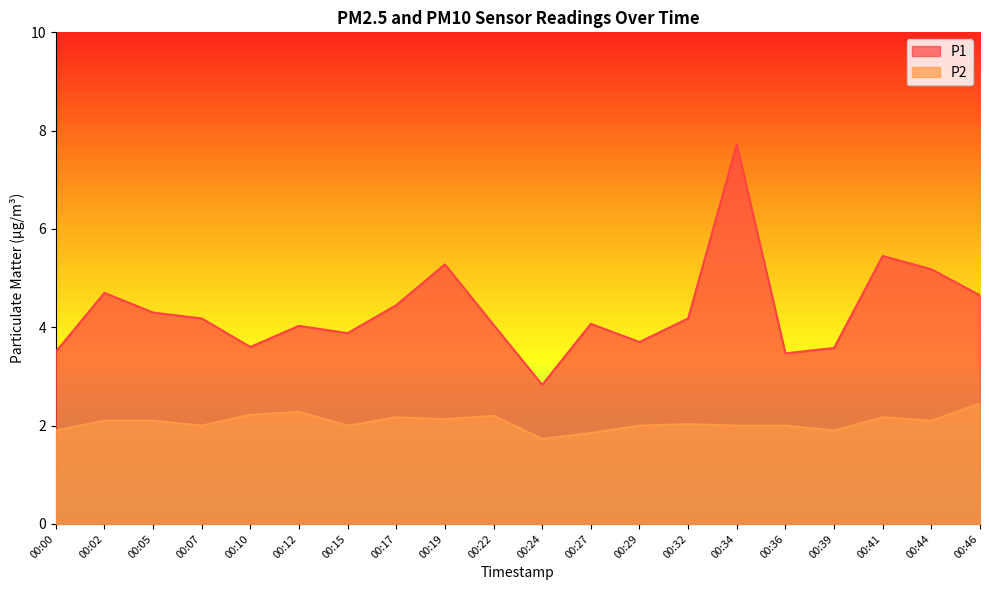

Reading left to right, transcribe all the data shown in this chart.

P1: 00:00=3.5	00:02=4.7	00:05=4.3	00:07=4.2	00:10=3.6	00:12=4.0	00:15=3.9	00:17=4.5	00:19=5.3	00:22=4.0	00:24=2.8	00:27=4.1	00:29=3.7	00:32=4.2	00:34=7.7	00:36=3.5	00:39=3.6	00:41=5.5	00:44=5.2	00:46=4.7
P2: 00:00=1.9	00:02=2.1	00:05=2.1	00:07=2.0	00:10=2.2	00:12=2.3	00:15=2.0	00:17=2.2	00:19=2.1	00:22=2.2	00:24=1.7	00:27=1.9	00:29=2.0	00:32=2.0	00:34=2.0	00:36=2.0	00:39=1.9	00:41=2.2	00:44=2.1	00:46=2.5